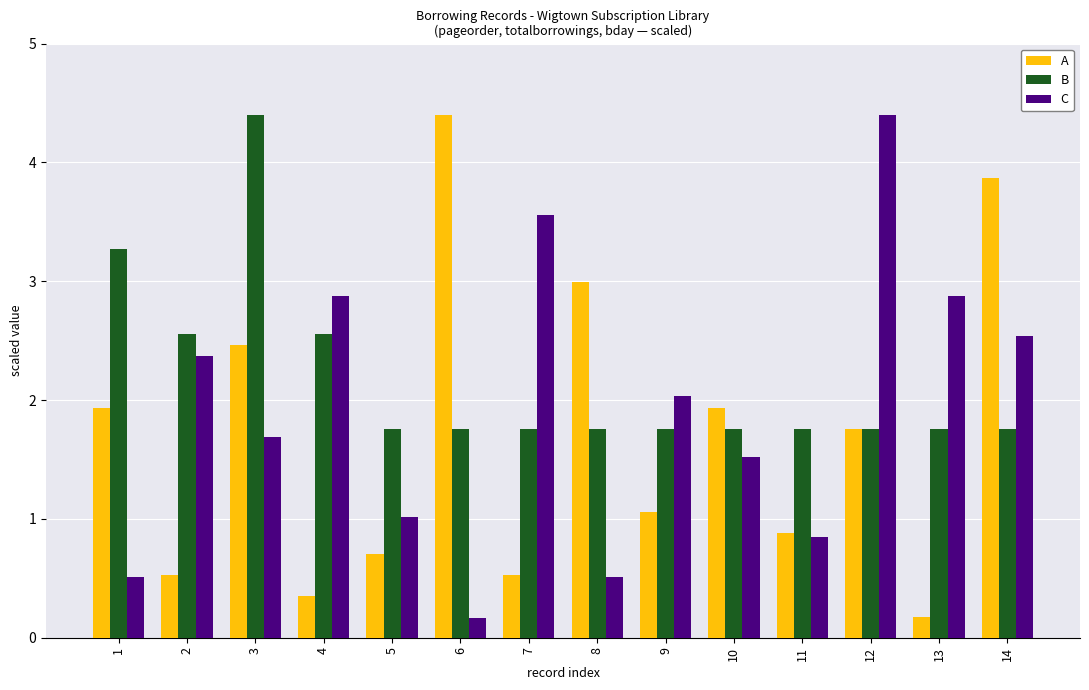

What is the minimum value shown in the chart?

0.2